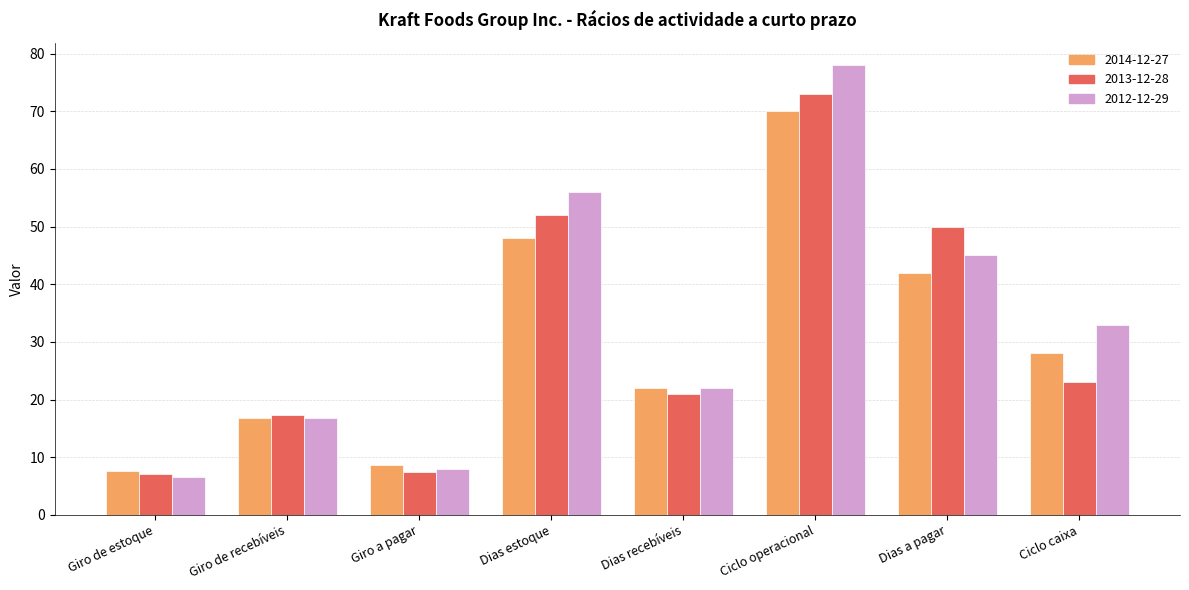

What is the difference between the 2013-12-28 values at Giro de recebíveis and Dias recebíveis?

3.6